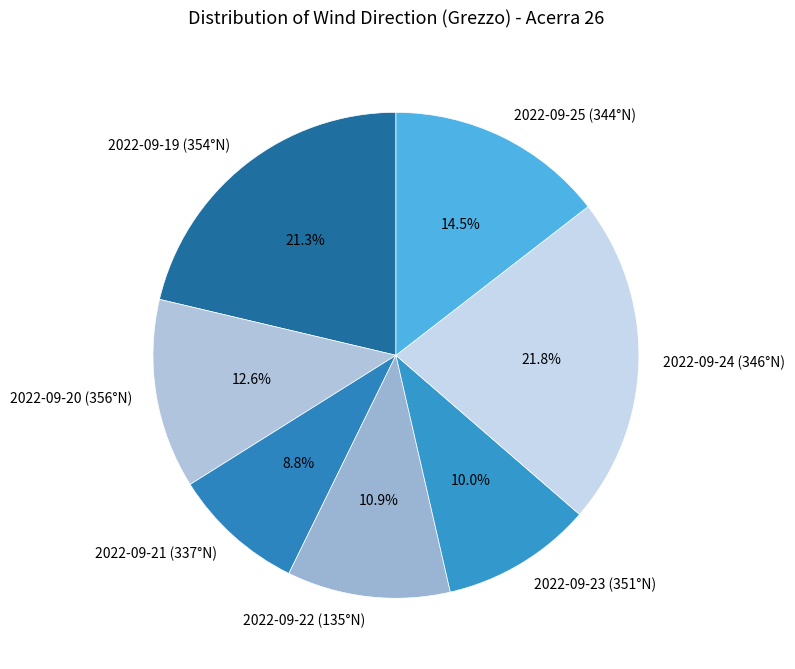

To the nearest percent, what is the difference between the largest and smallest slice percentages?

13%